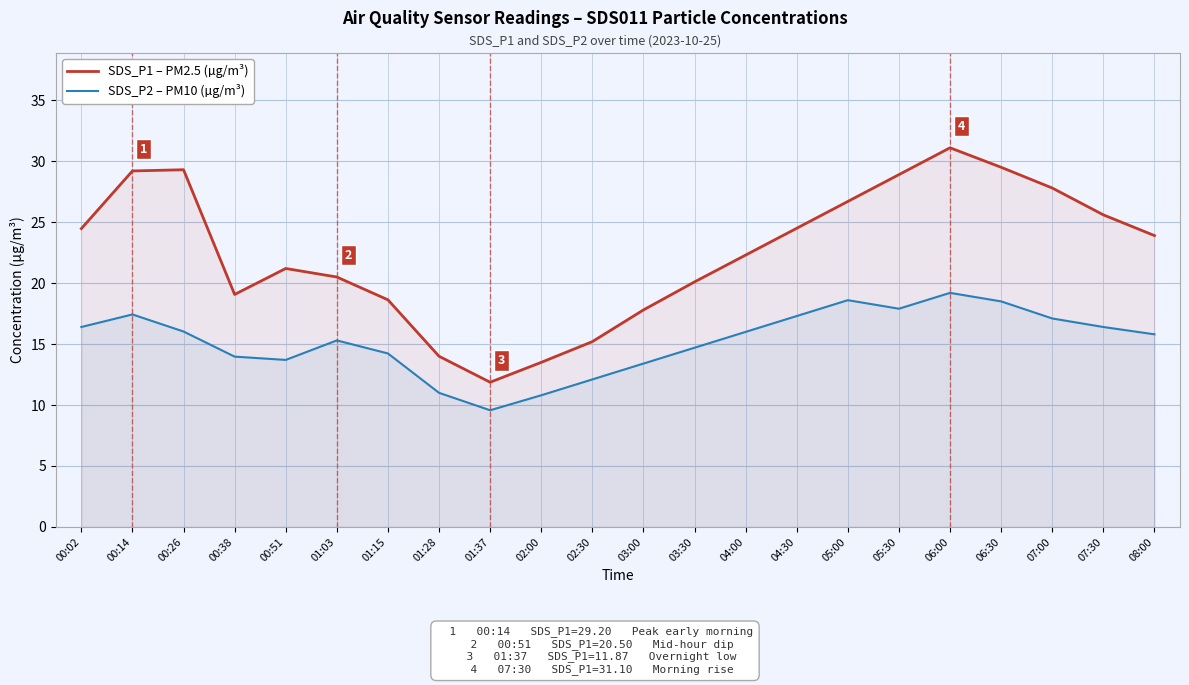

What is the total value across all series at 01:28?

25.0